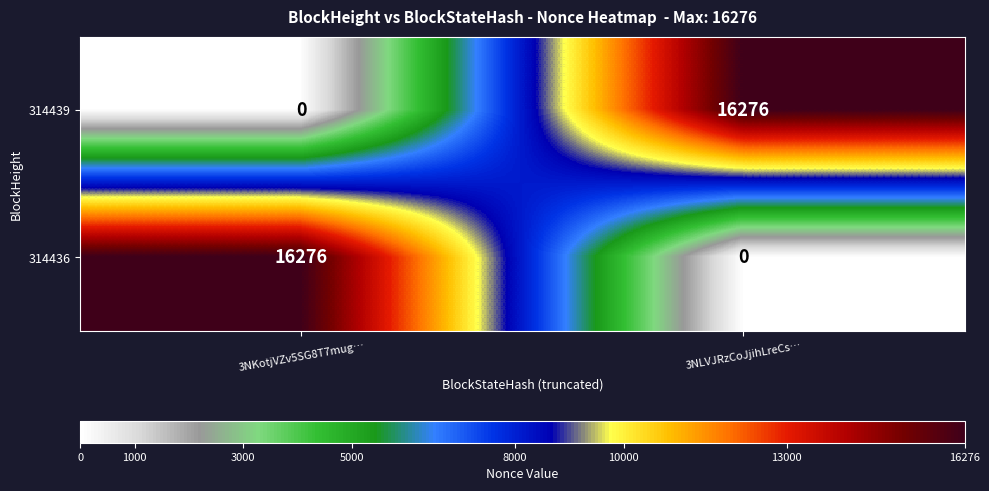

The 314436 series shows 16276 at 3NKotjVZv5SG8T7mug…. True or false?

True